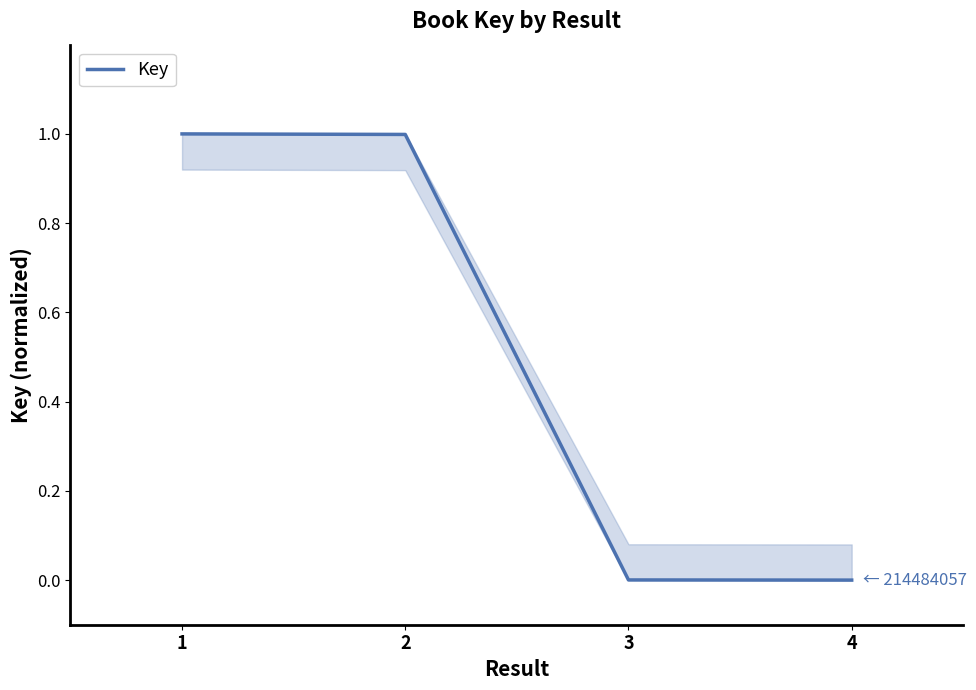

How many series are shown in this chart?

1